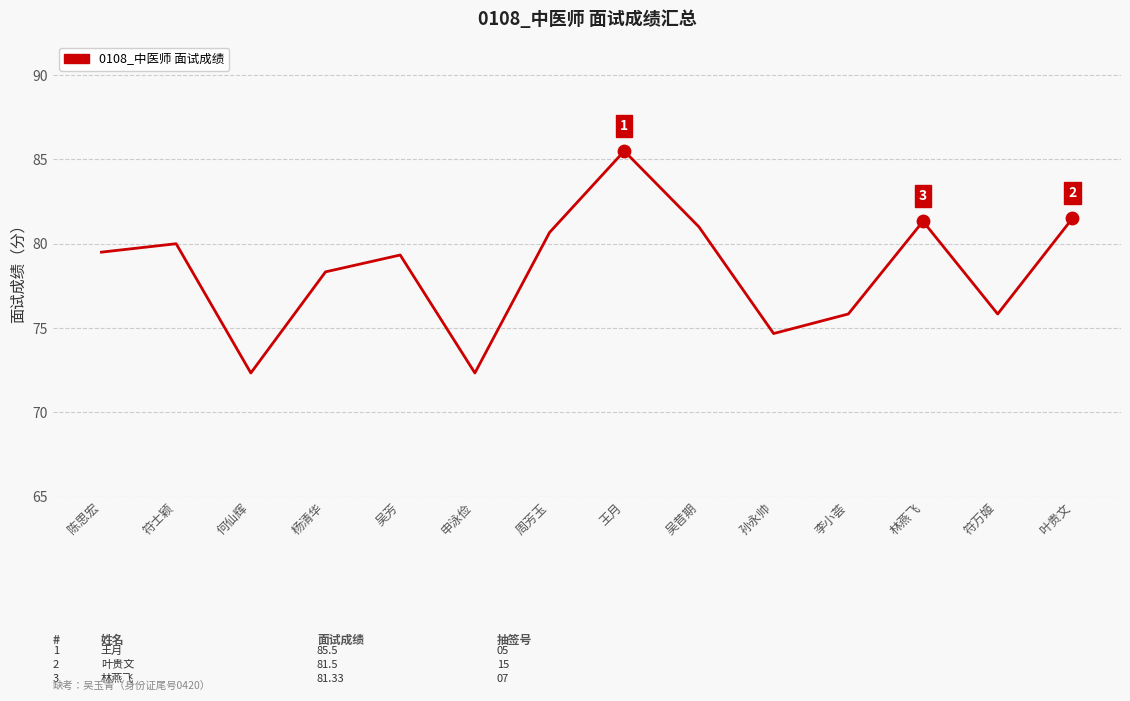

What is the change in value from 陈思宏 to 符万姬?

-3.7